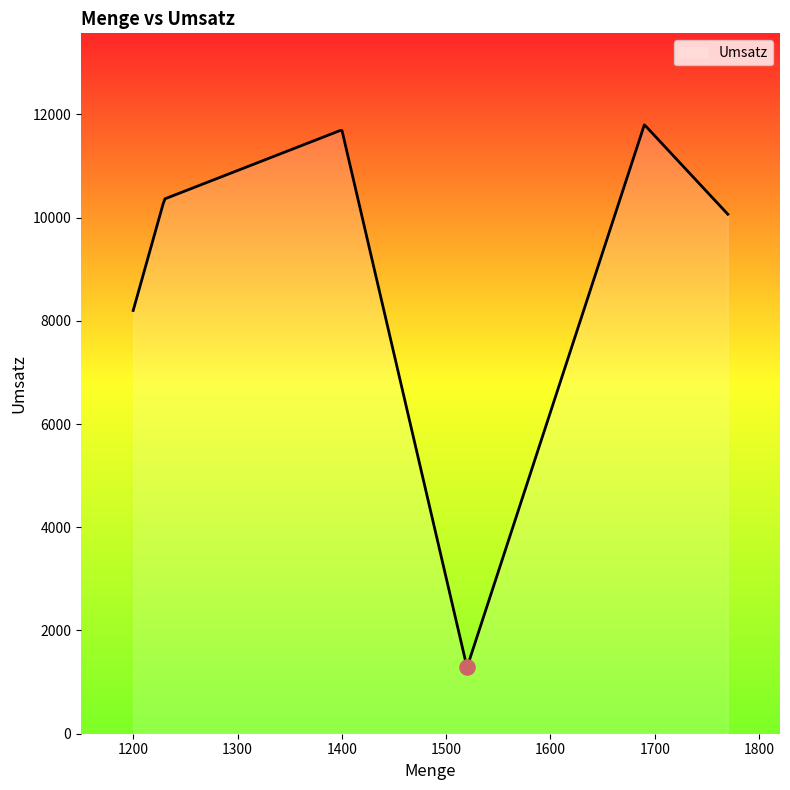

What is the greatest value displayed?

11795.9